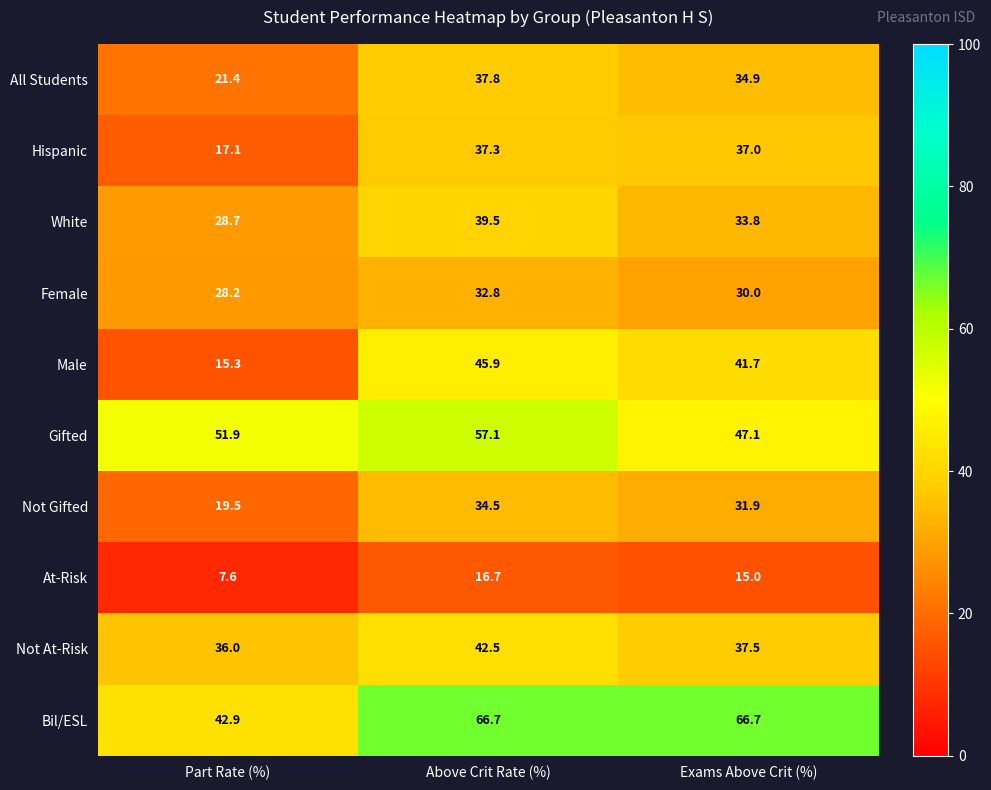

How many distinct data groups are displayed?

10